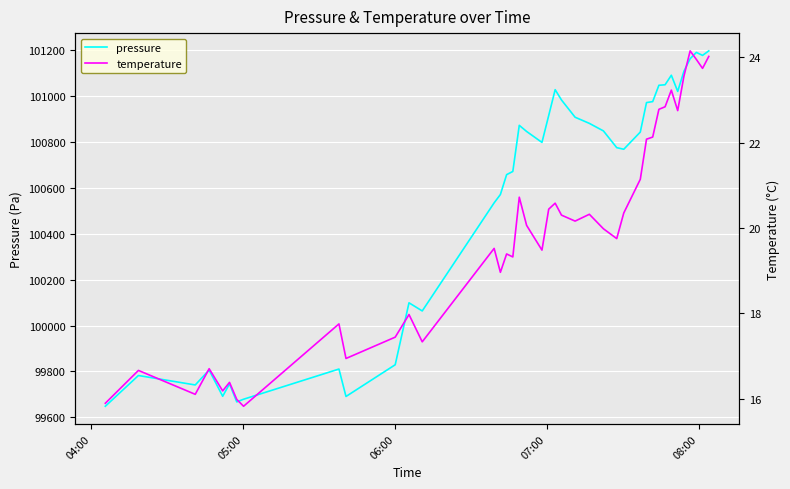

How many lines are shown in the chart?

2